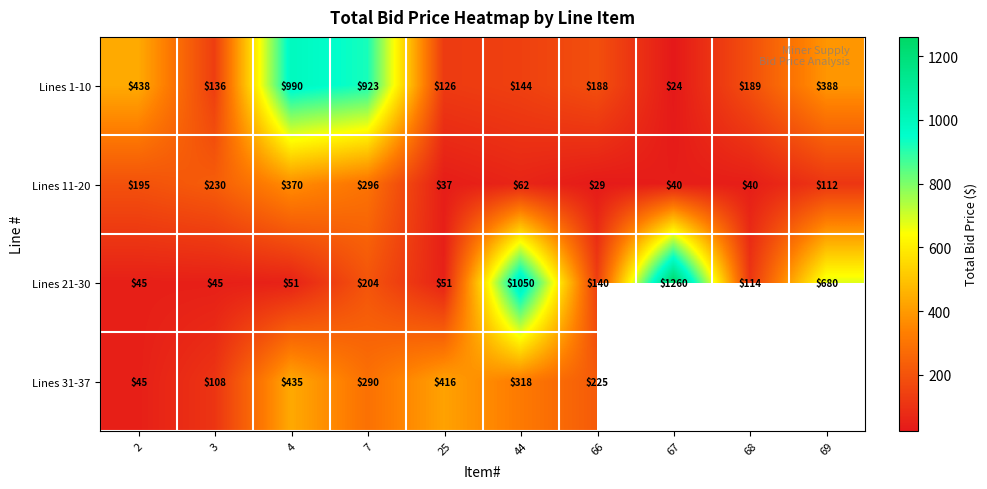

What is the lowest value of the Lines 1-10 series?

24